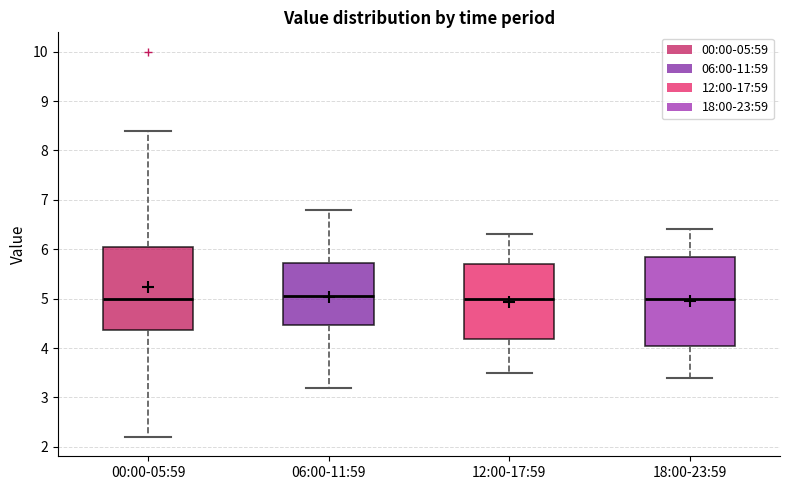

Where is the upper edge of the box for 12:00-17:59 on the y-axis? The values are not printed on the chart, so give them approximately, as read against the axis.

5.7